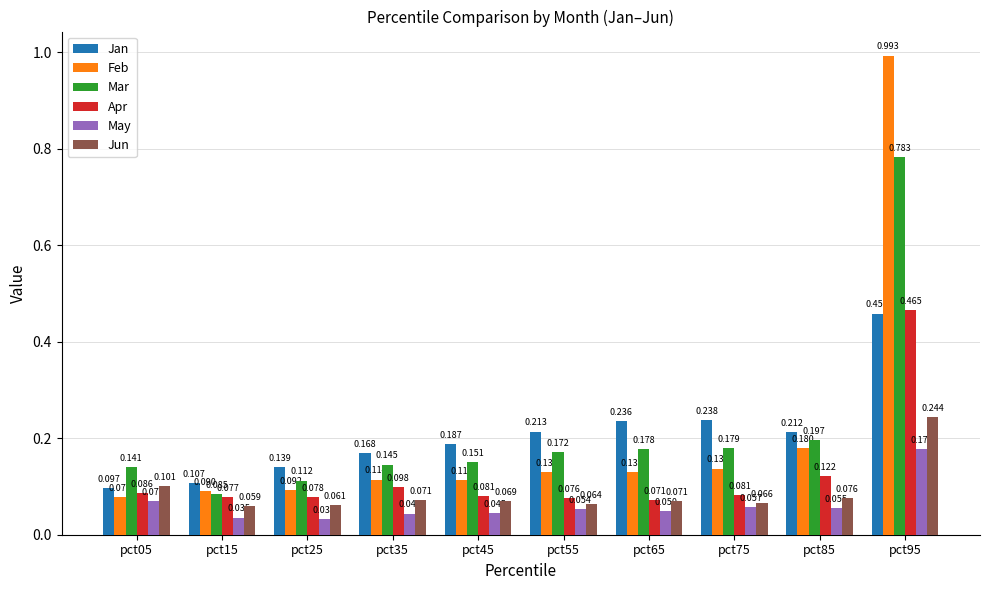

Rank the series at pct55 from highest to lowest value.

Jan, Mar, Feb, Apr, Jun, May